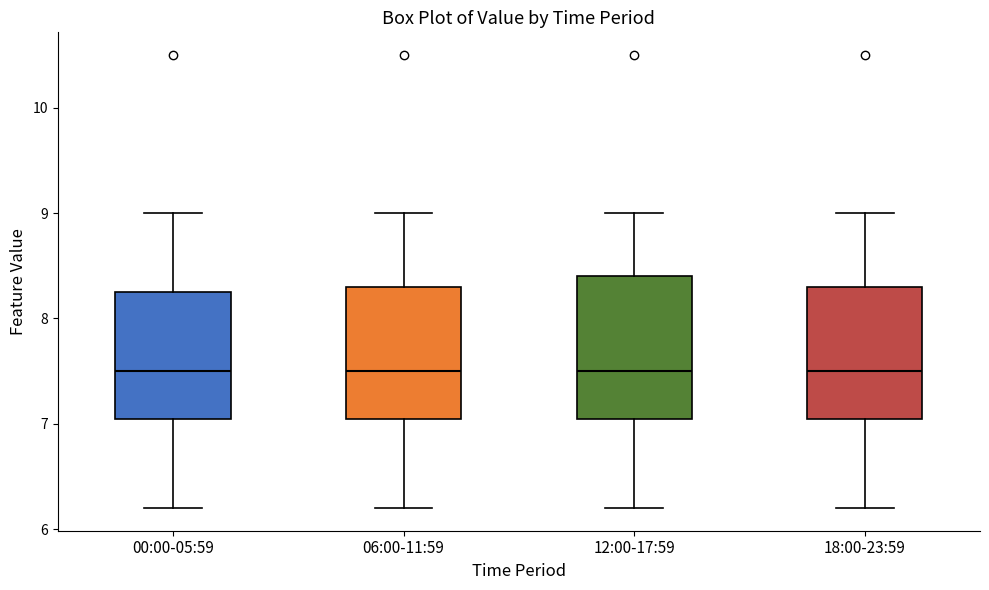

Reading left to right, transcribe this box plot: for each box, give where its median line is, the range the box spans, and where its two whiskers end, as read against the y-axis. The values are not printed on the chart, so give them approximately, as read against the axis.

00:00-05:59: median 7.5, box 7.1 to 8.3, whiskers 6.2 to 9.0
06:00-11:59: median 7.5, box 7.1 to 8.3, whiskers 6.2 to 9.0
12:00-17:59: median 7.5, box 7.1 to 8.4, whiskers 6.2 to 9.0
18:00-23:59: median 7.5, box 7.1 to 8.3, whiskers 6.2 to 9.0